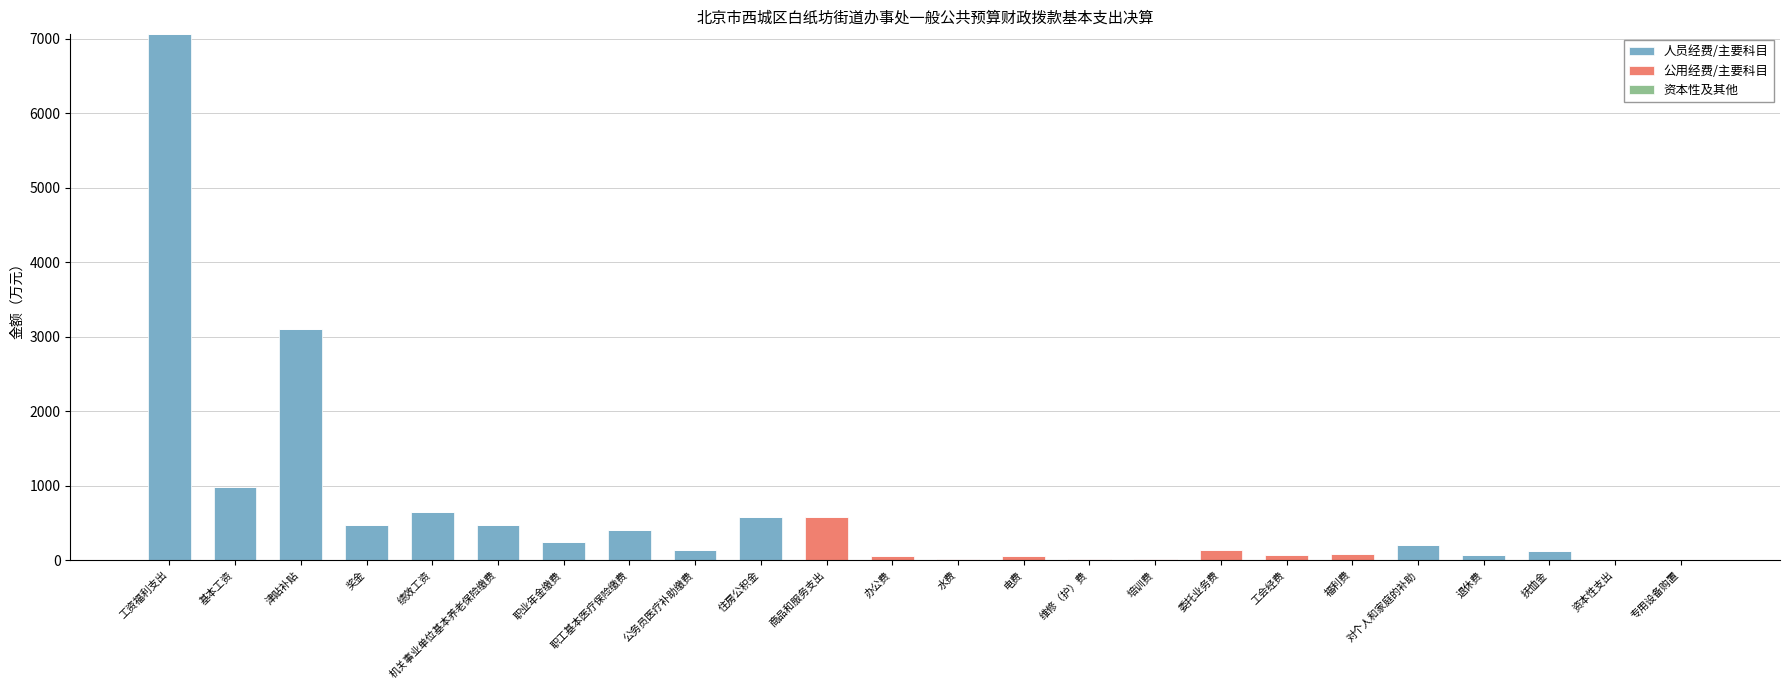

Is it true that 人员经费/主要科目 equals 3467.8 at 维修（护）费?

False